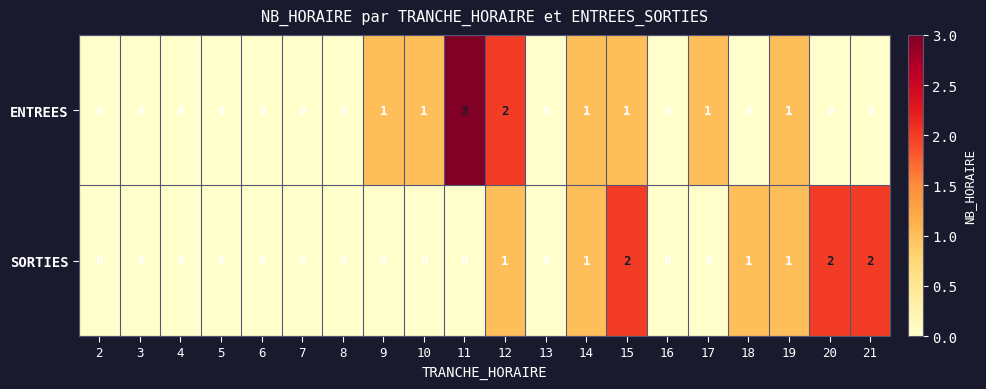

List the series in order of their peak value, lowest first.

SORTIES, ENTREES